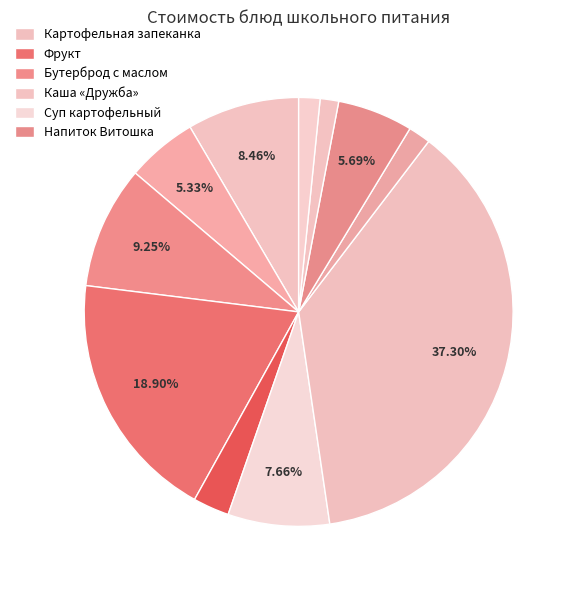

Rank the categories by value from highest to lowest.

Картофельная запеканка, Фрукт, Бутерброд с маслом, Каша «Дружба», Суп картофельный, Напиток Витошка, Какао с молоком, Салат из моркови, Соус сметанный, Хлеб Чусовской, Хлеб Крестьянский